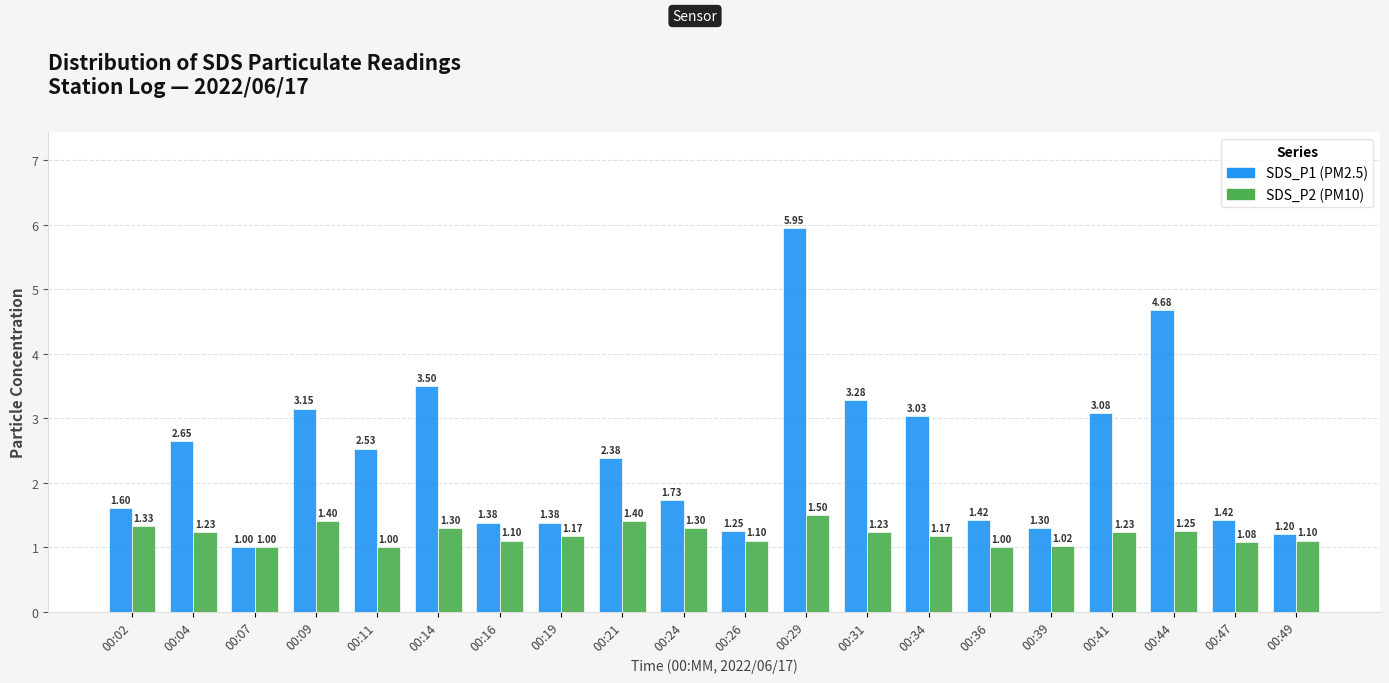

At which category is the sum across all series the highest?

00:29